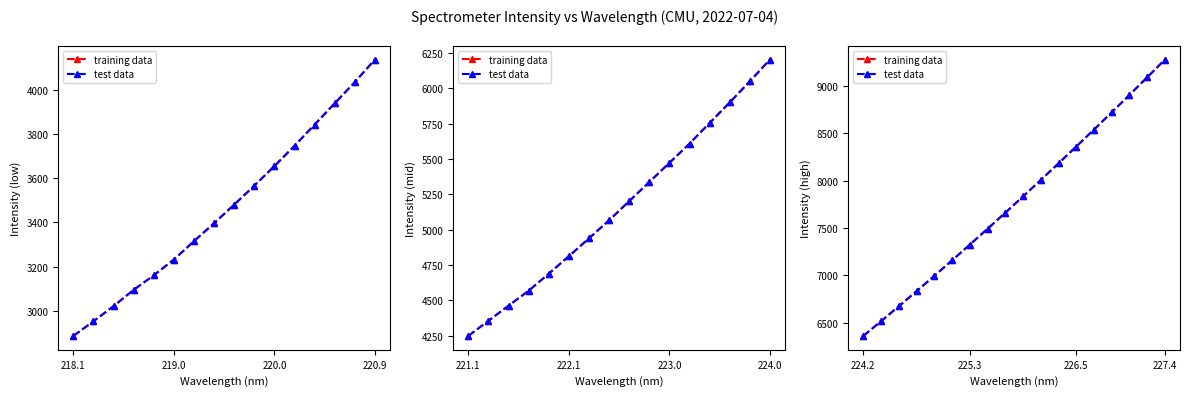

How many lines are shown in the chart?

2